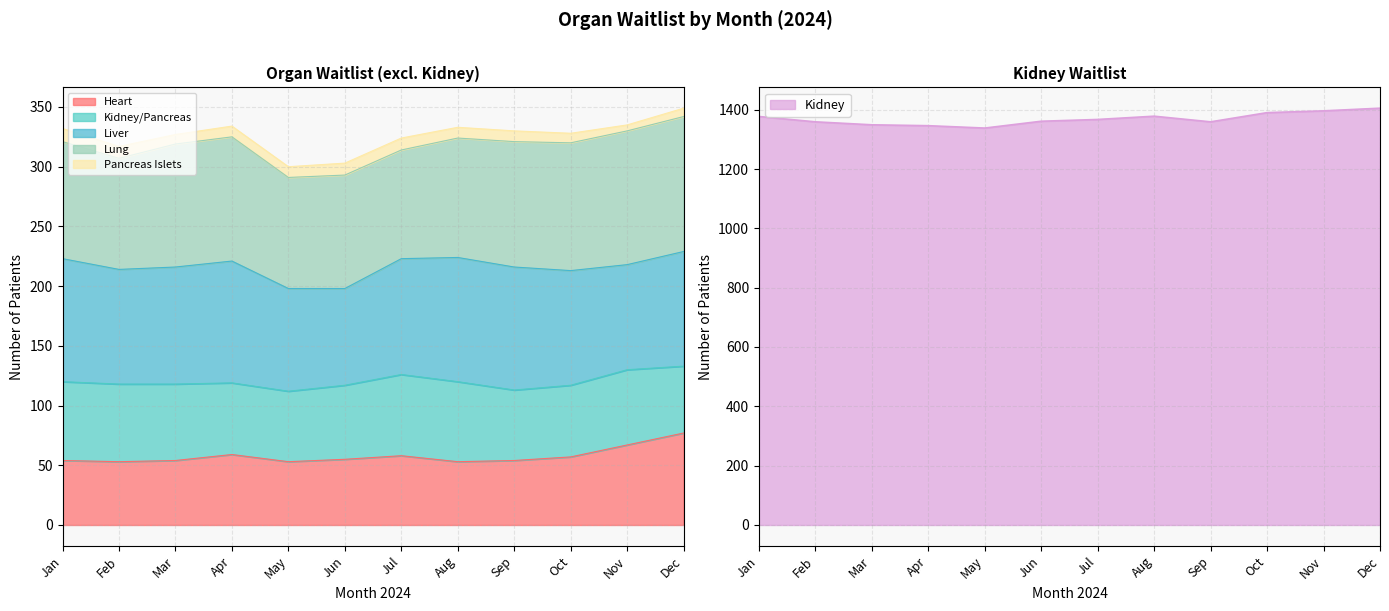

At which category is the sum across all series the highest?

Dec